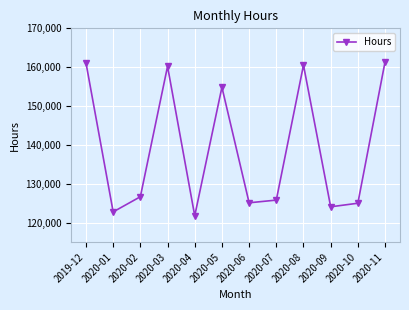

What is the average value?

139110.4